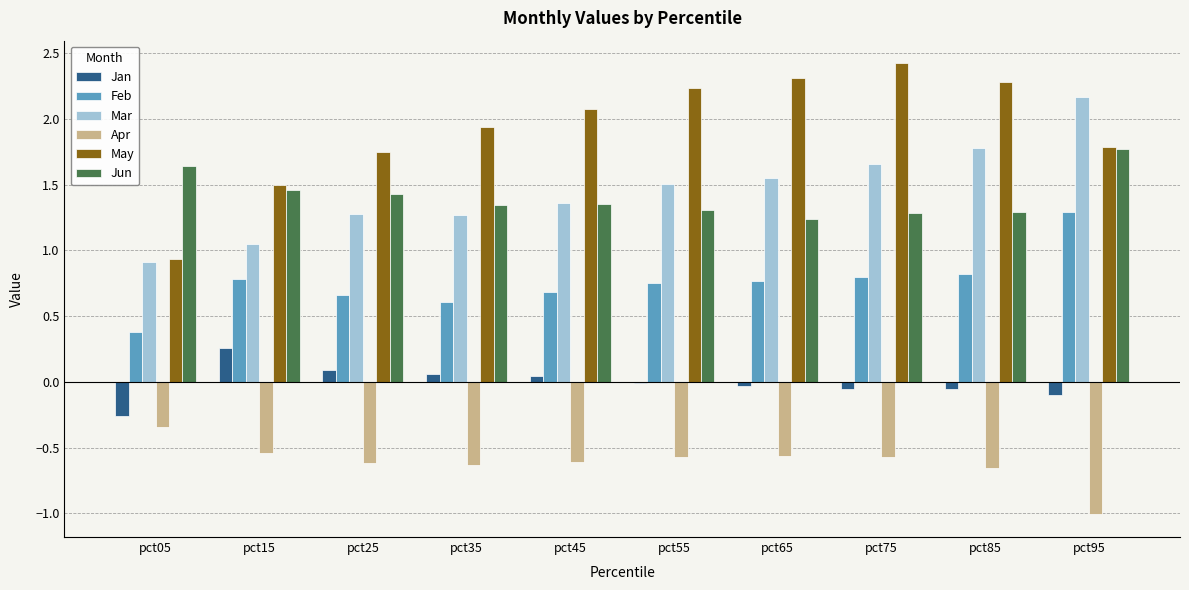

What is the greatest value displayed?

2.4